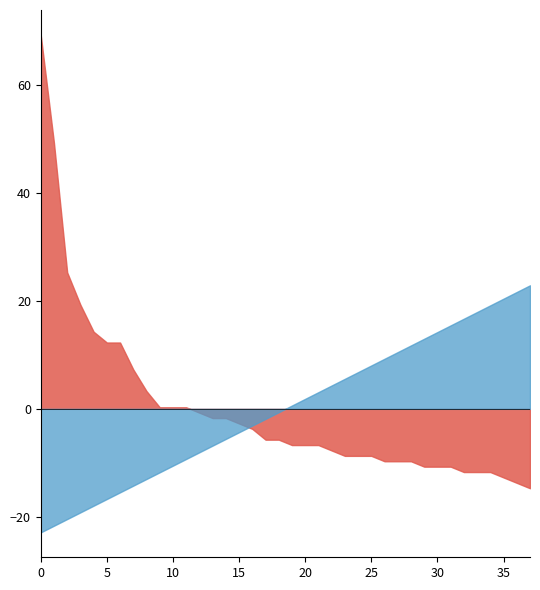

What is the sum of all Total values?

635